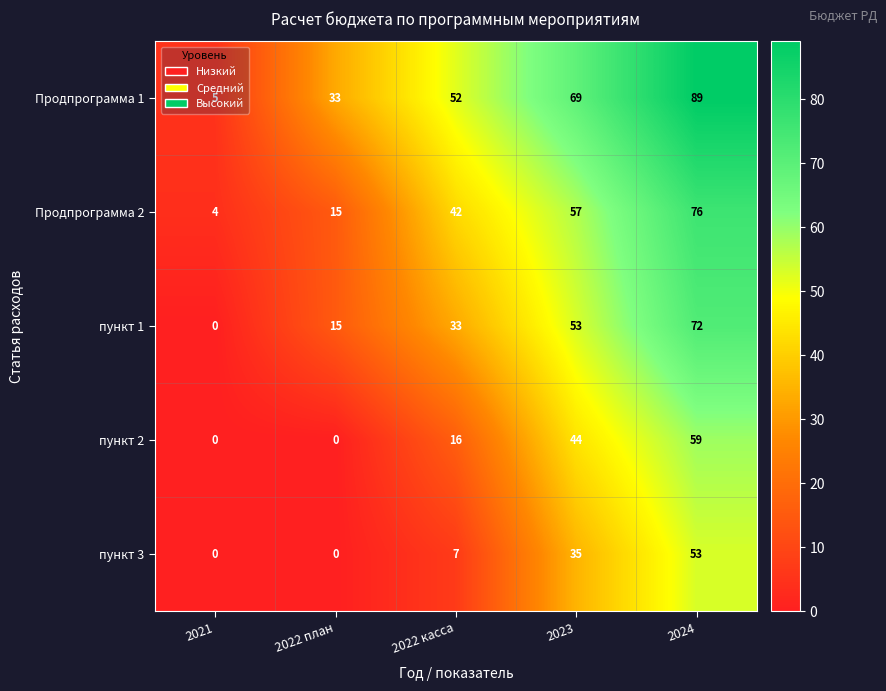

What is the sum of all пункт 2 values?

119